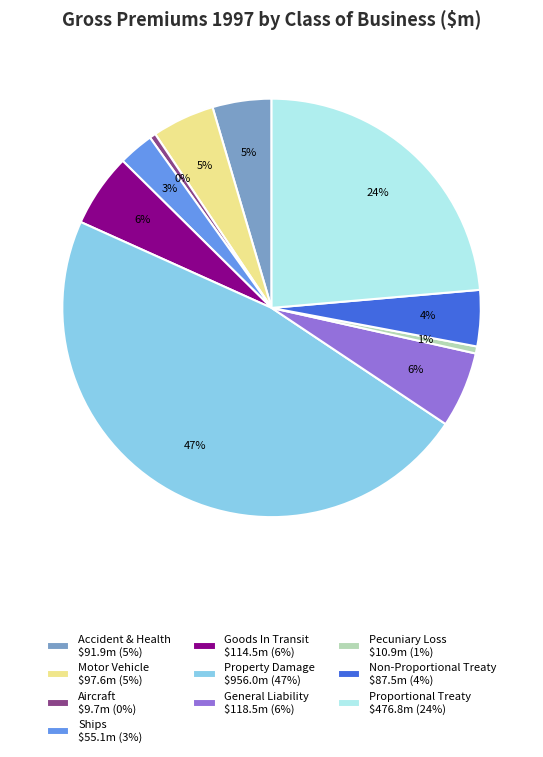

Is it true that General Liability is 1% of the pie?

False